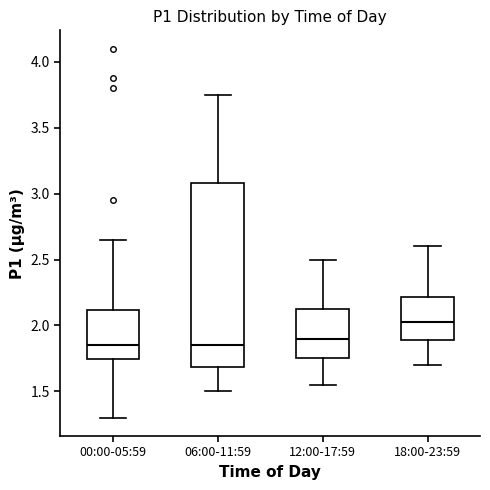

Comparing the boxes themselves (not the whiskers), which one is the tallest?

06:00-11:59